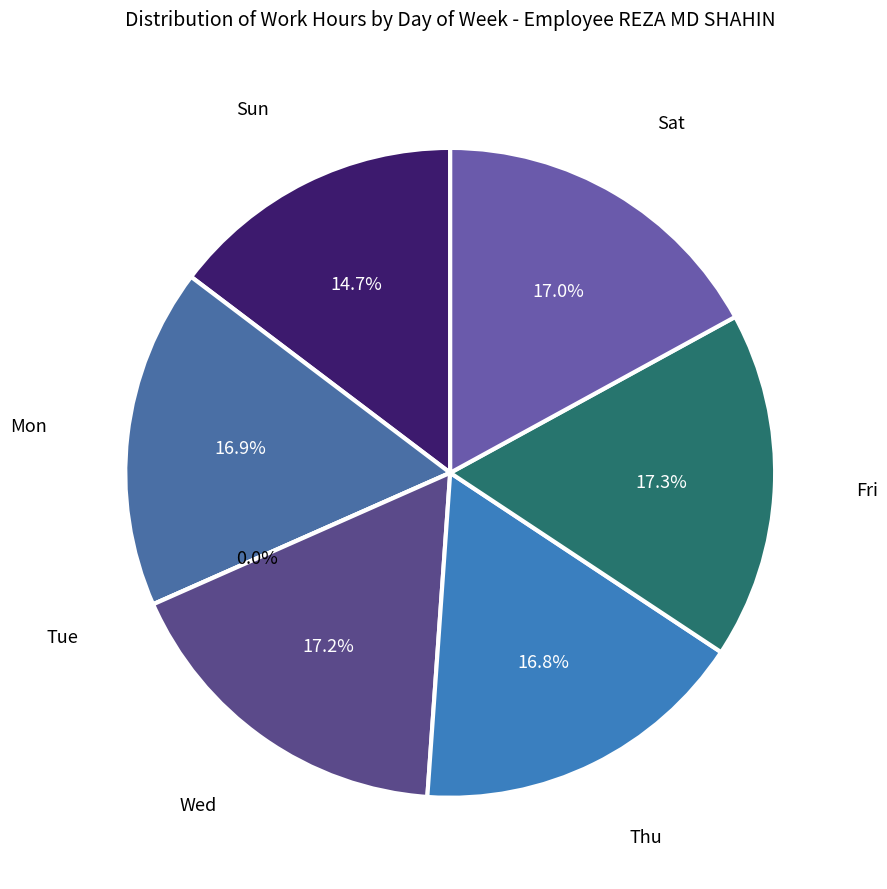

How much of the chart is everything except Wed?

82.8%